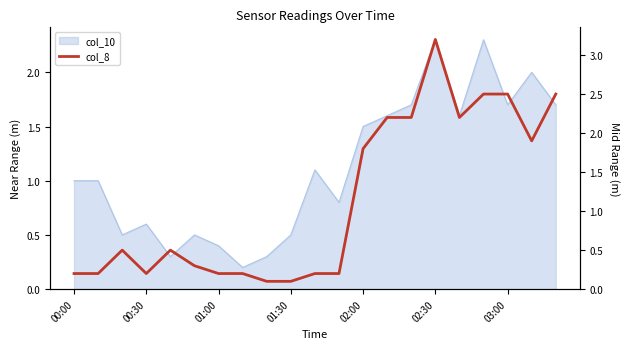

Is it true that the value at 16 is 3.4?

False